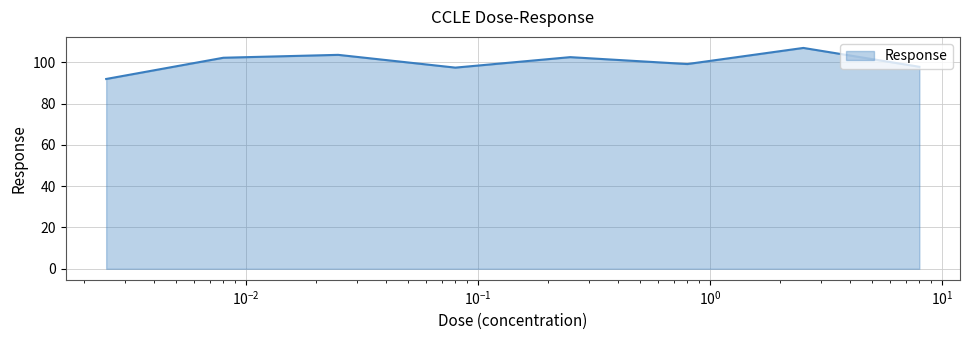

True or false: there are more than 1 points higher than both neighbors.

True